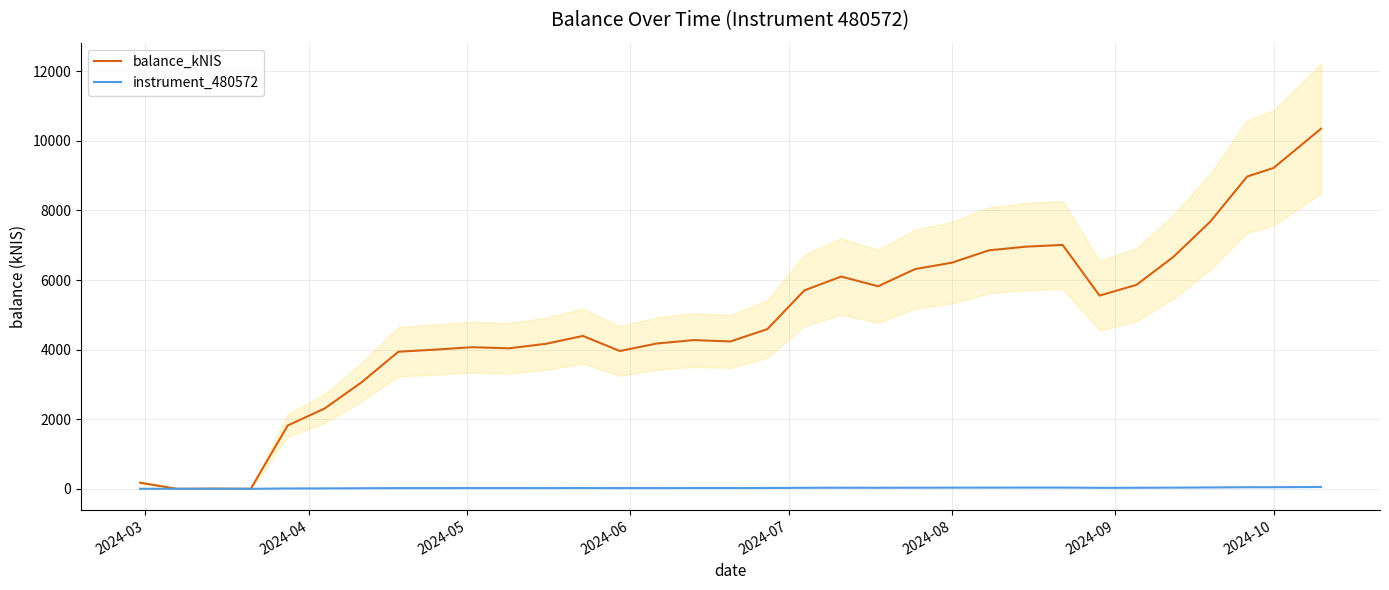

What is the maximum value for balance_kNIS?

10350.2